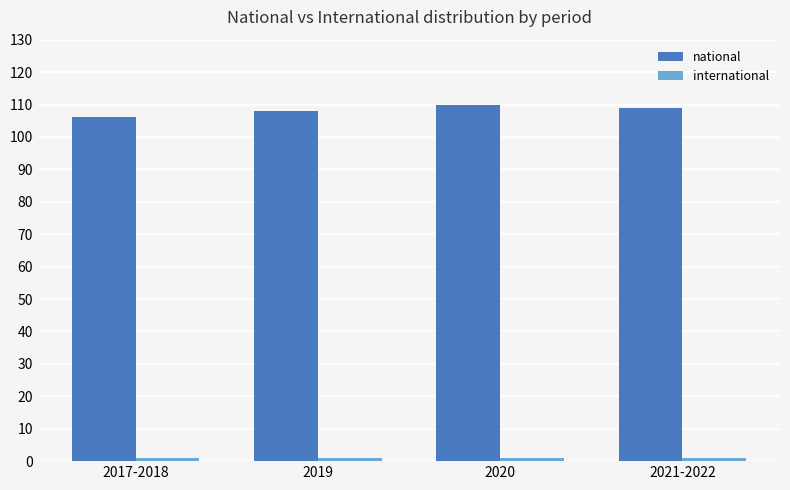

The value of national at 2017-2018 is 152. True or false?

False